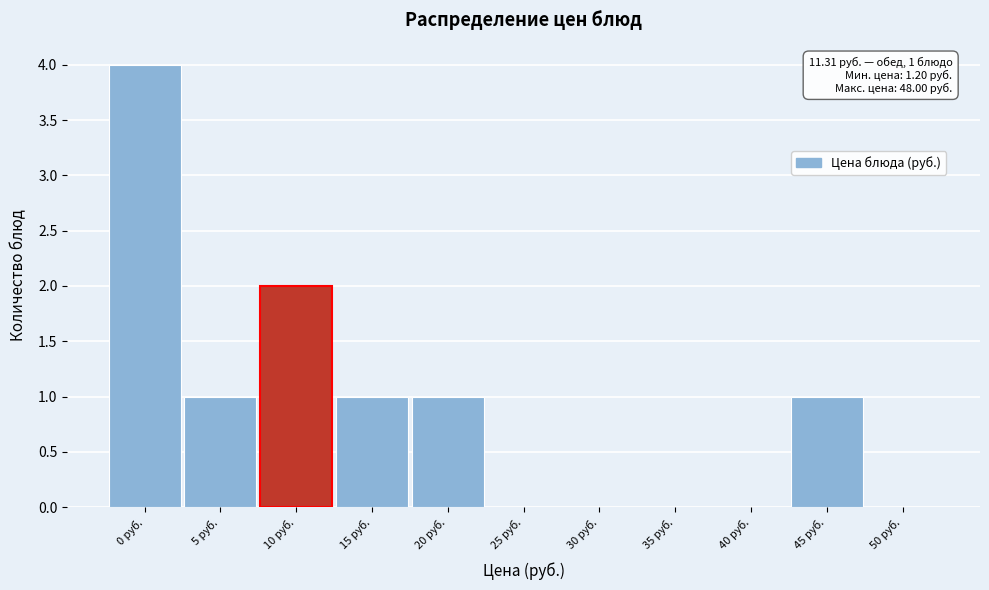

Reading left to right, extract all data points from this chart.

0 руб.=4	5 руб.=1	10 руб.=2	15 руб.=1	20 руб.=1	25 руб.=0	30 руб.=0	35 руб.=0	40 руб.=0	45 руб.=1	50 руб.=0